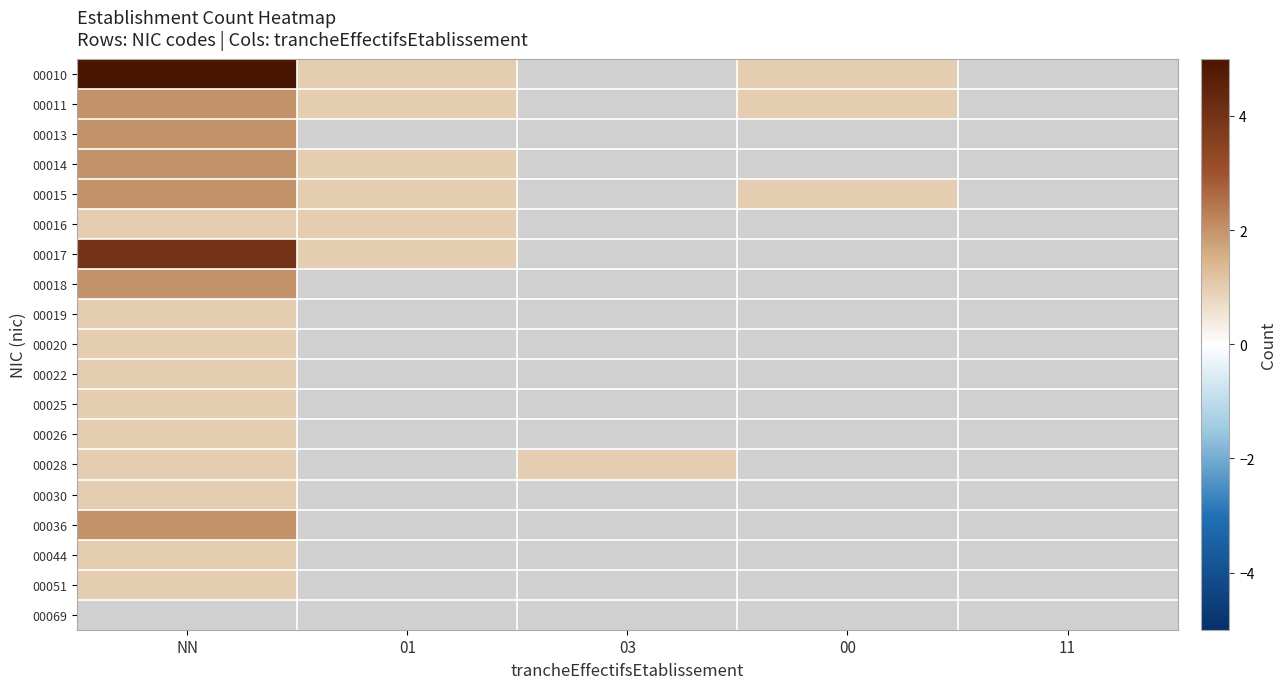

How many positive values does the 00051 series have?

1